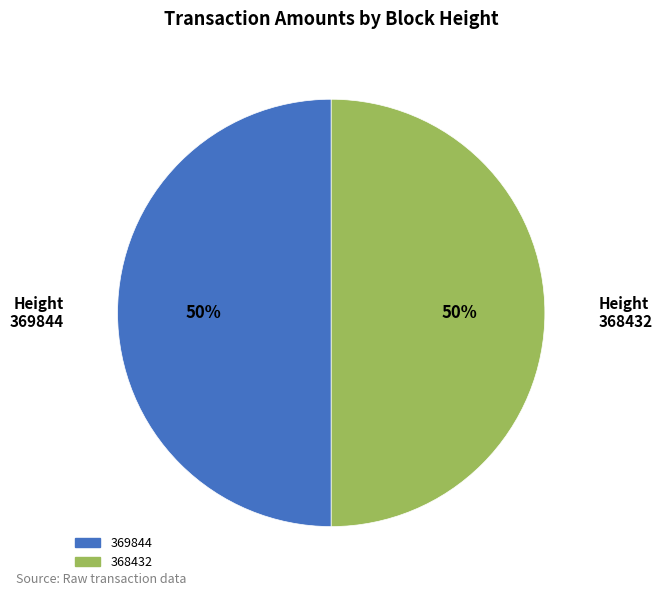

To the nearest percent, what is the average slice percentage?

50%